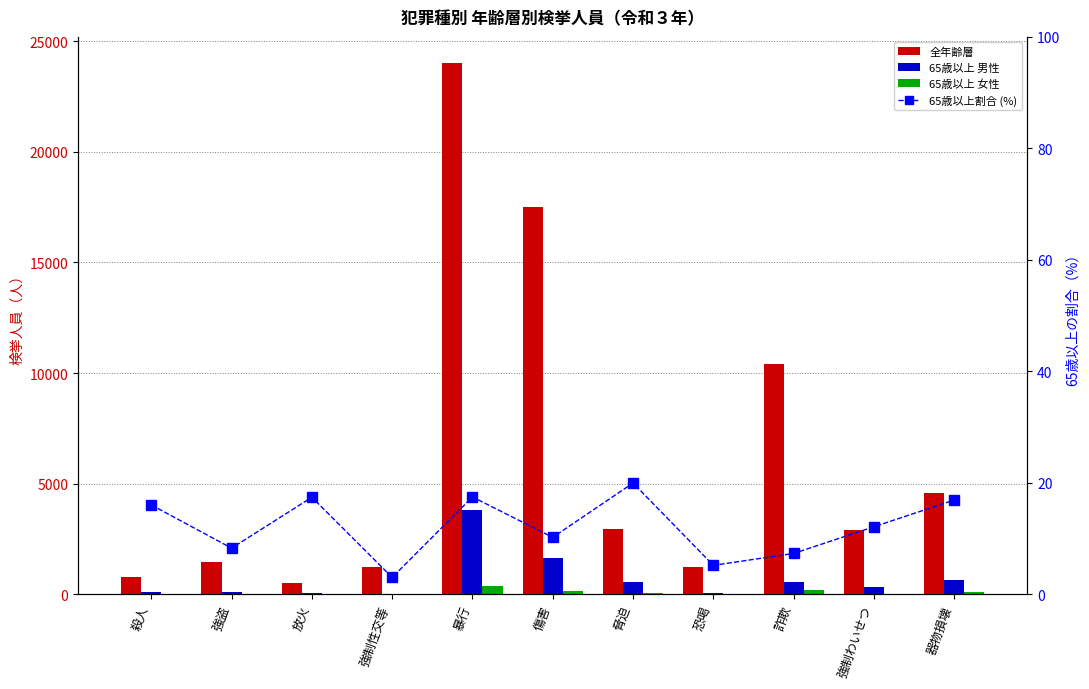

Reading left to right, extract all data points from this chart.

全年齢層: 798.0	1460.0	534.0	1251.0	23993.0	17525.0	2964.0	1230.0	10400.0	2903.0	4563.0
65歳以上 男性: 105.0	112.0	69.0	38.0	3798.0	1646.0	552.0	60.0	557.0	351.0	665.0
65歳以上 女性: 23.0	9.0	24.0	0.0	394.0	146.0	40.0	4.0	206.0	1.0	107.0
65歳以上割合 (%): 16.0	8.3	17.4	3.0	17.5	10.2	20.0	5.2	7.3	12.1	16.9